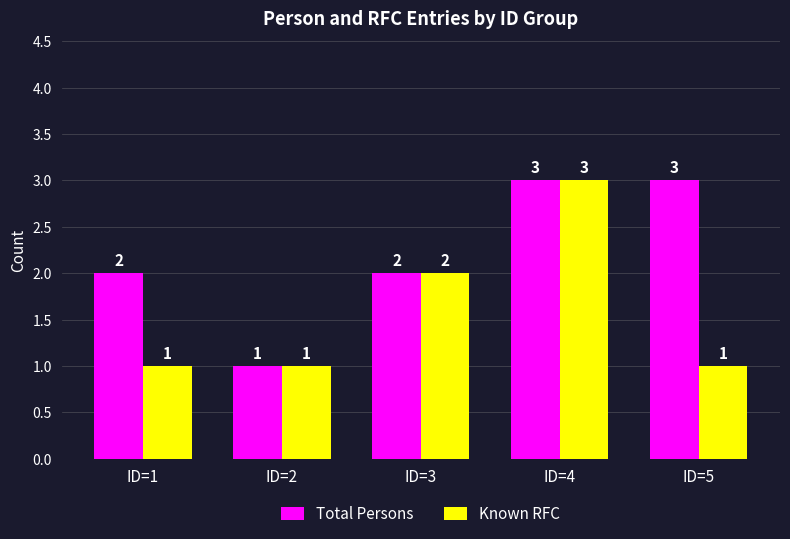

The value of Known RFC at ID=3 is 2. True or false?

True